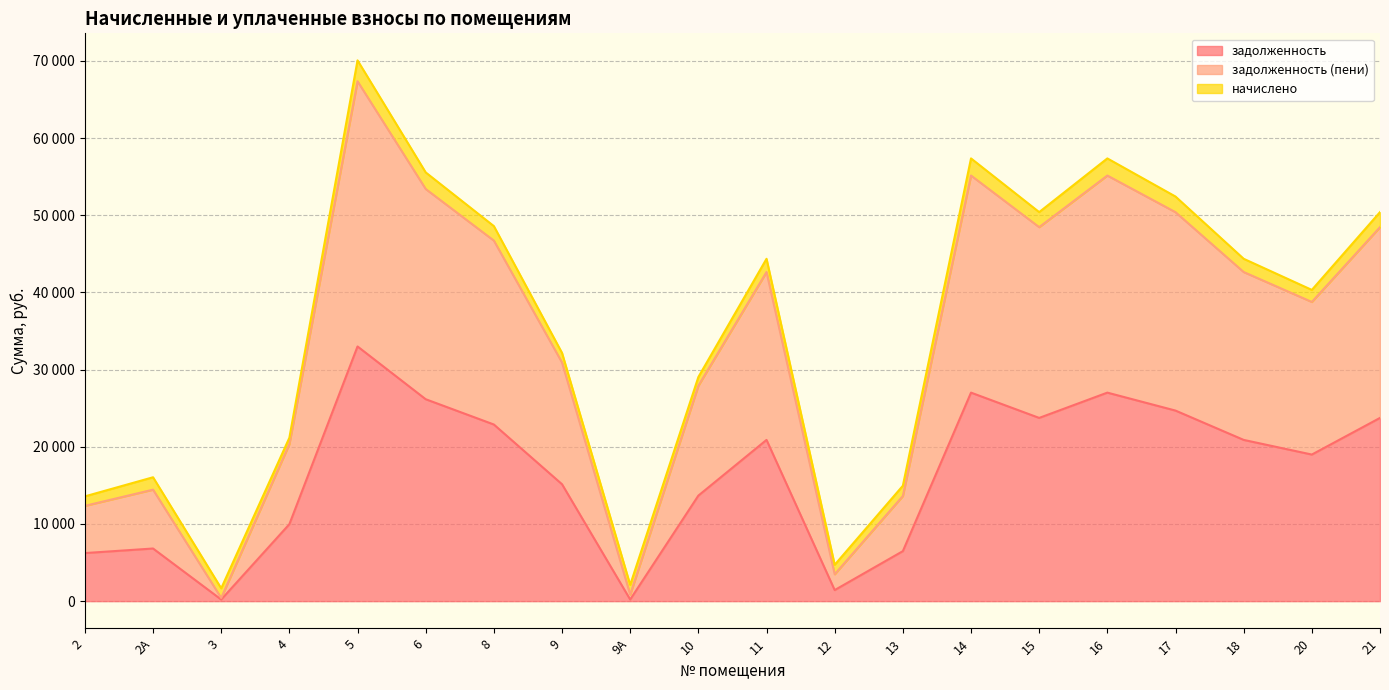

Is it true that задолженность equals 9213.8 at 17?

False